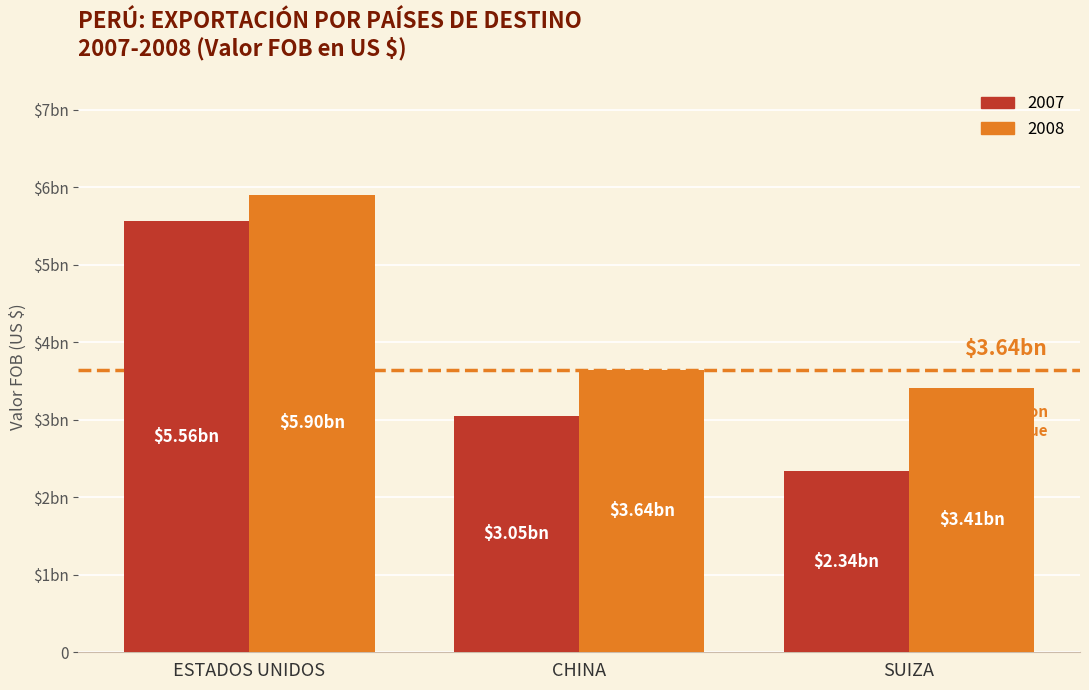

Are the bars grouped side by side (vs. stacked)?

Yes